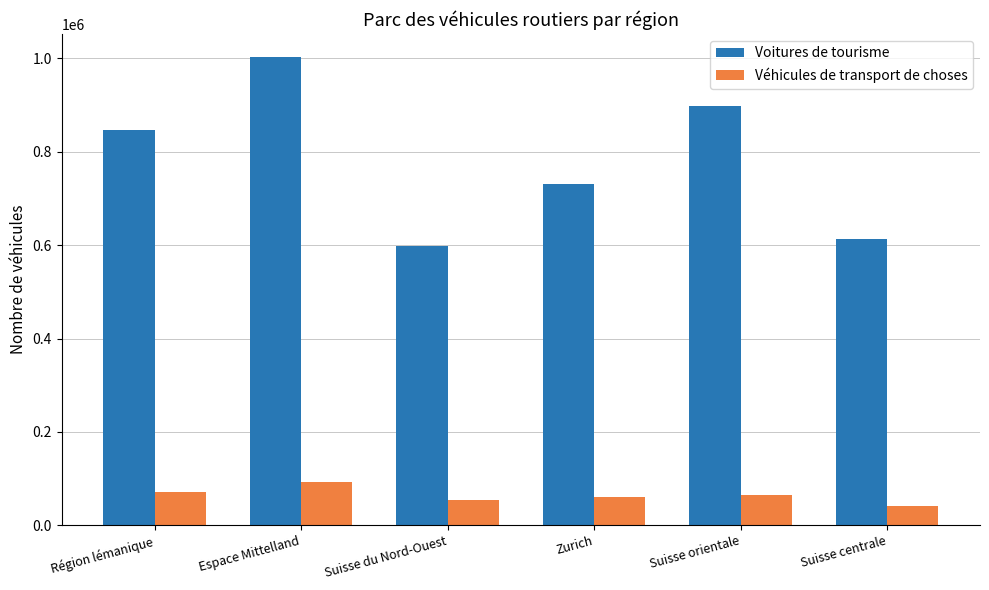

Which series has the largest range (max minus min)?

Voitures de tourisme